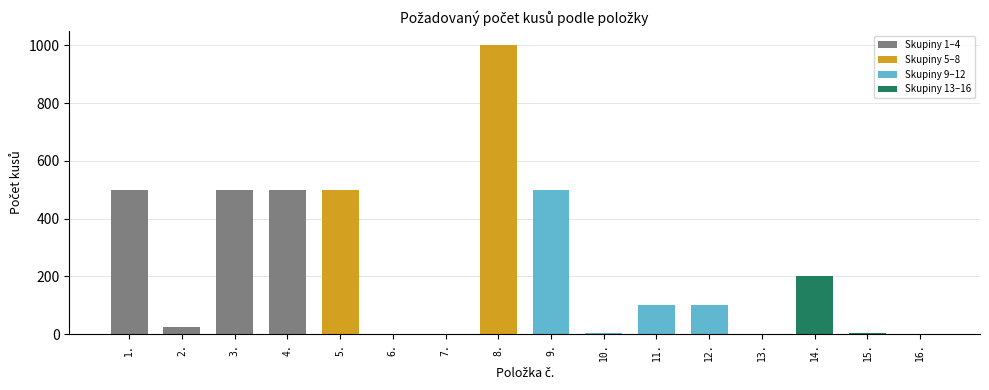

How many categories are shown in the chart?

16